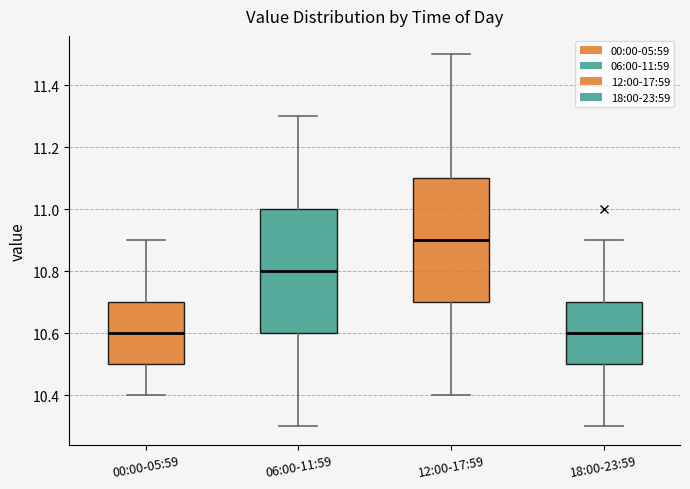

Reading left to right, read every box against the y-axis: the position of its median line, the range the box covers, and the ends of its whiskers. The values are not printed on the chart, so give them approximately, as read against the axis.

00:00-05:59: median 10.6, box 10.5 to 10.7, whiskers 10.4 to 10.9
06:00-11:59: median 10.8, box 10.6 to 11.0, whiskers 10.3 to 11.3
12:00-17:59: median 10.9, box 10.7 to 11.1, whiskers 10.4 to 11.5
18:00-23:59: median 10.6, box 10.5 to 10.7, whiskers 10.3 to 10.9